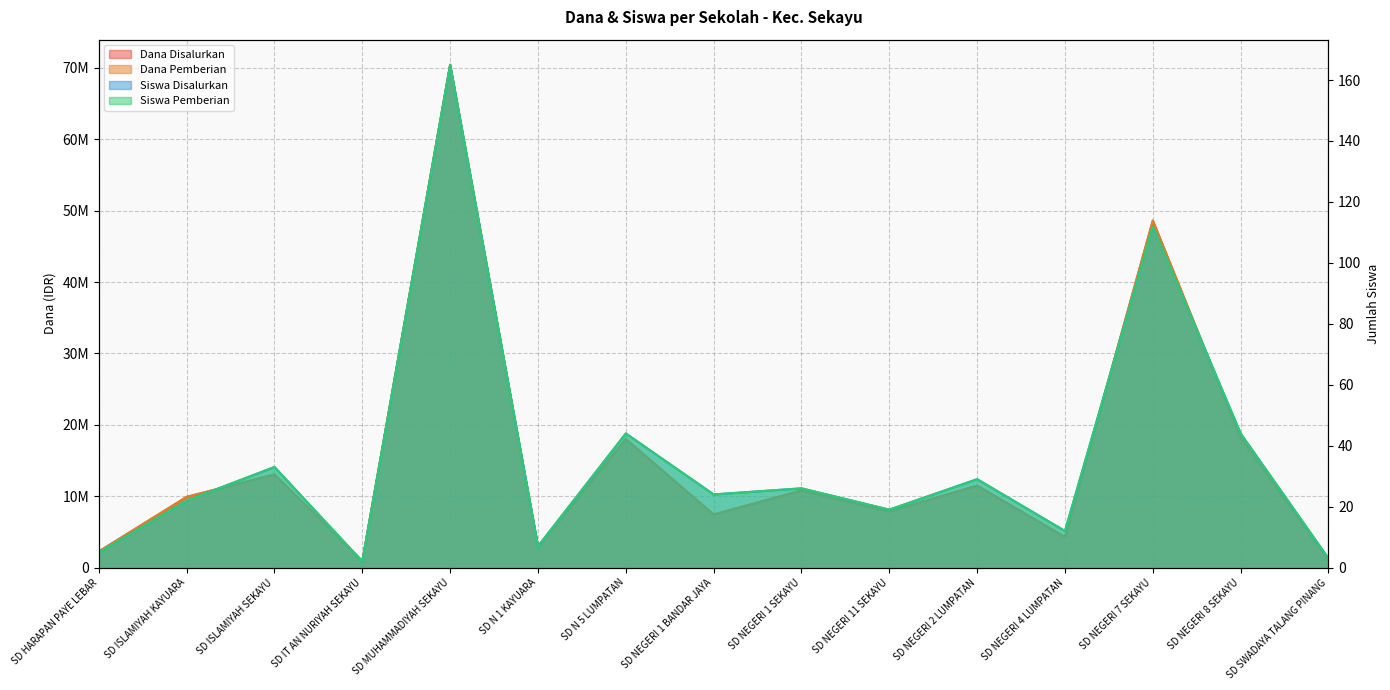

What is the label of the 4th point from the left?

SD IT AN NURIYAH SEKAYU